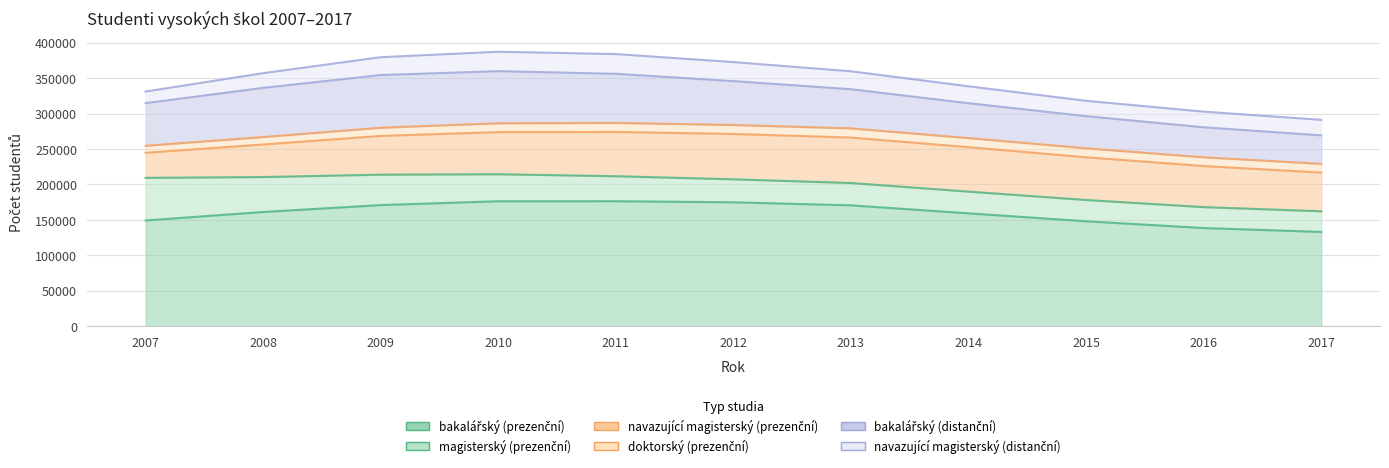

Does the chart have visible grid lines?

Yes